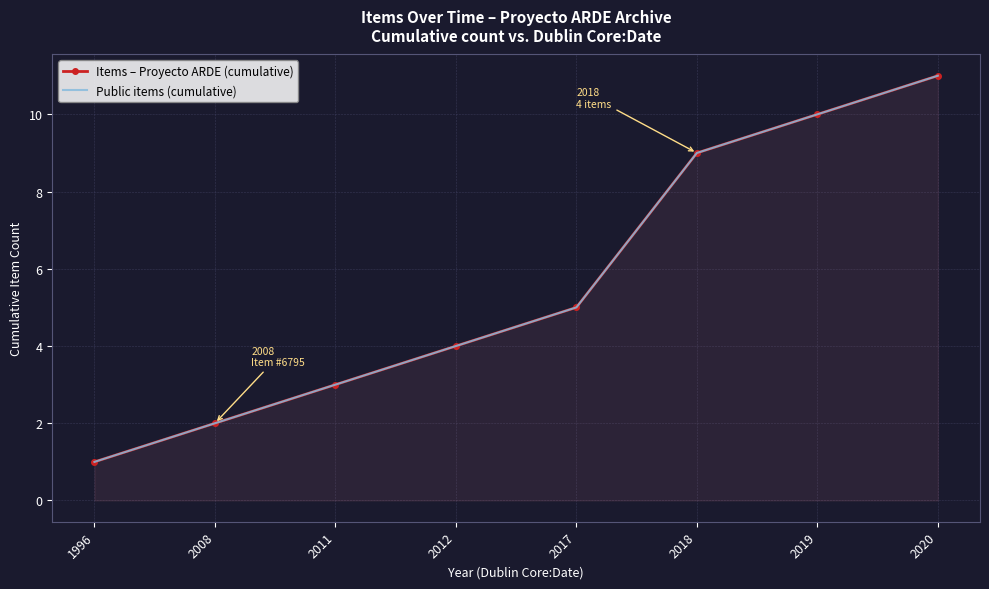

Is the value of Items – Proyecto ARDE (cumulative) at 2011 greater than the value of Public items (cumulative) at 2018?

No